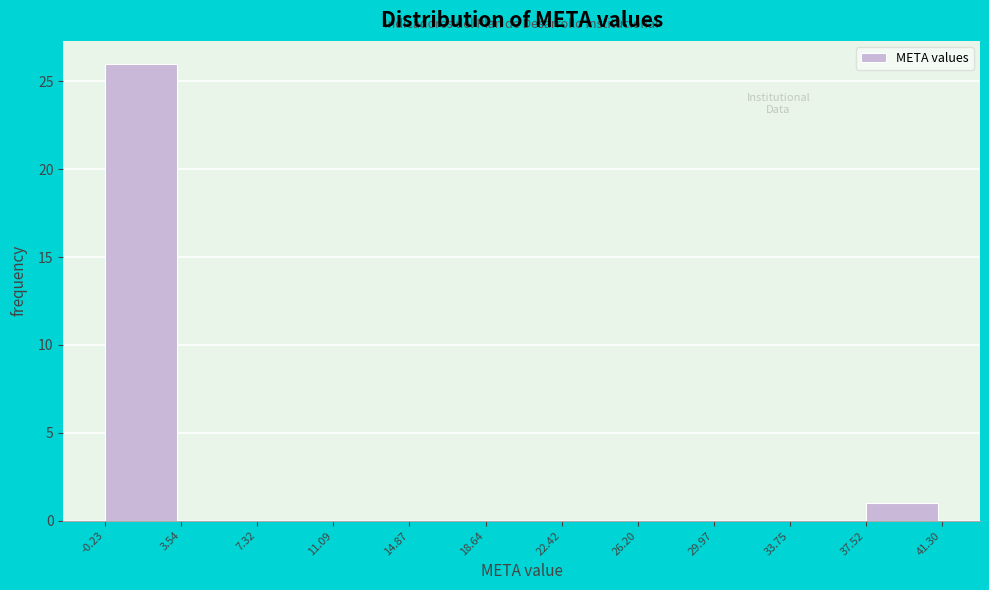

Reading left to right, list every bar in this chart as the range it spans on the x-axis followed by its height. The values are not printed on the chart, so give them approximately, as read against the axis.

-0.23 to 3.54: 26
3.54 to 7.32: 0
7.32 to 11.09: 0
11.09 to 14.87: 0
14.87 to 18.64: 0
18.64 to 22.42: 0
22.42 to 26.20: 0
26.20 to 29.97: 0
29.97 to 33.75: 0
33.75 to 37.52: 0
37.52 to 41.30: 1